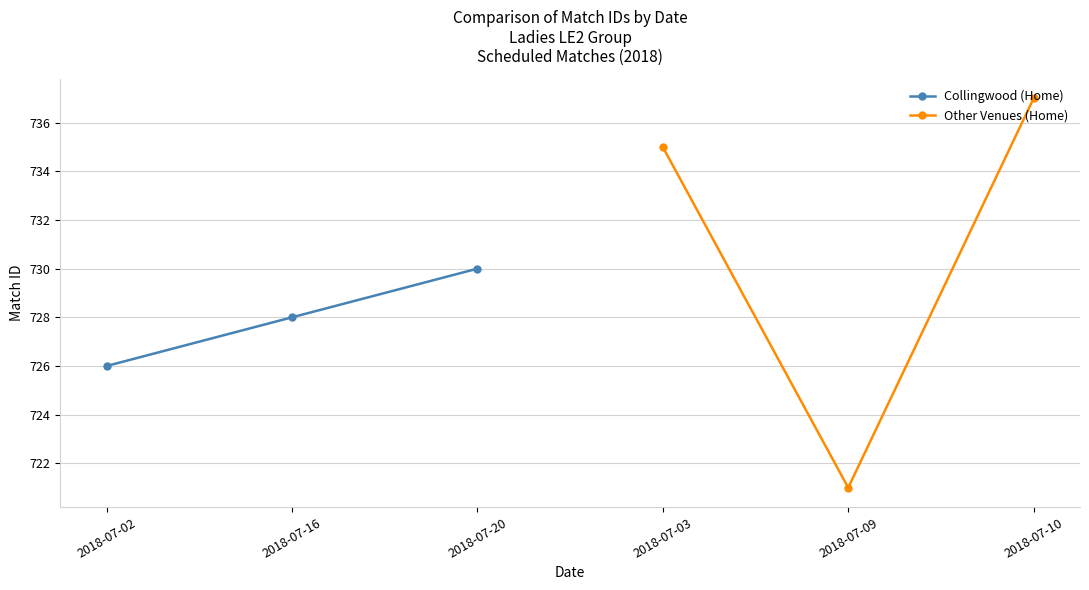

What is the average value of the Other Venues (Home) series?

731